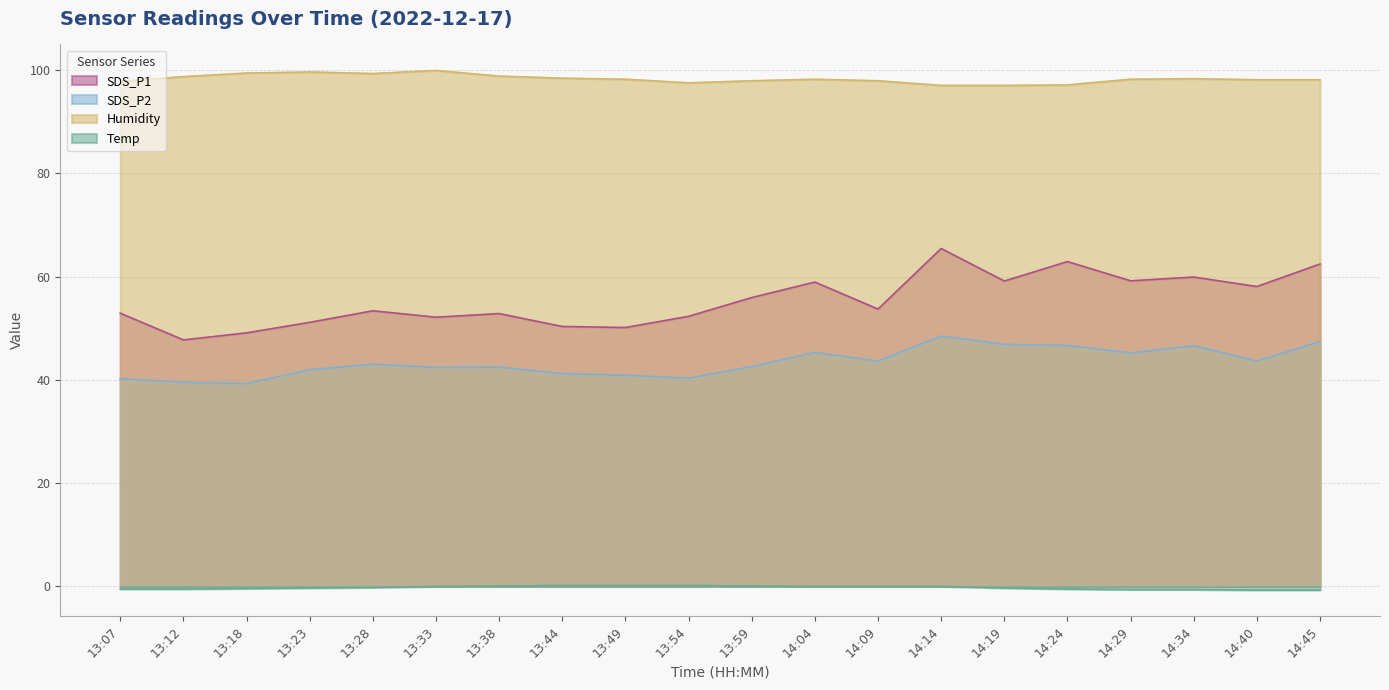

What is the label of the 9th point from the left?

13:49